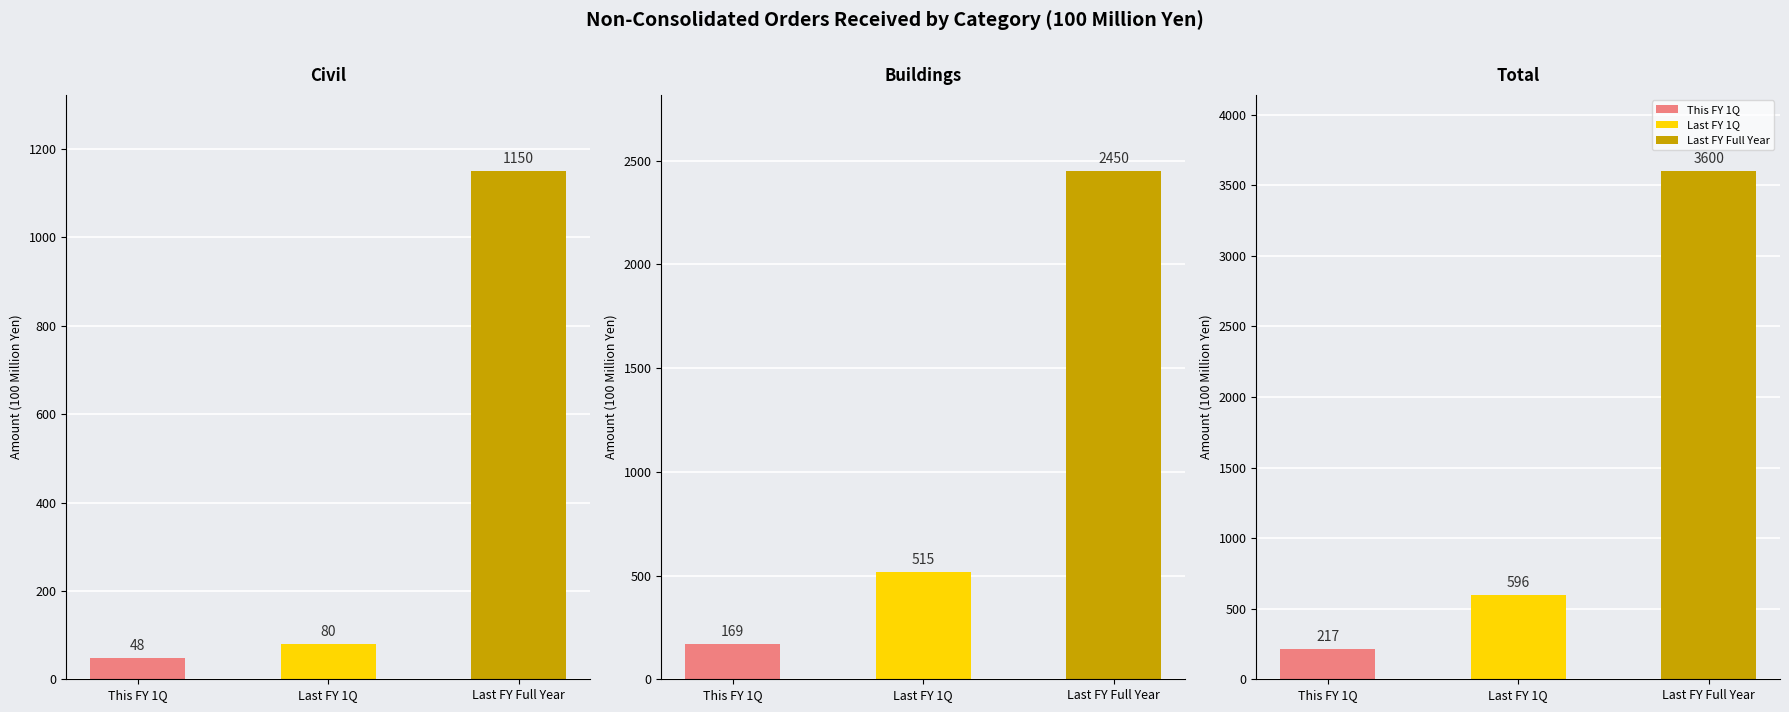

What is the spread (max minus min) of values at Civil?

1102